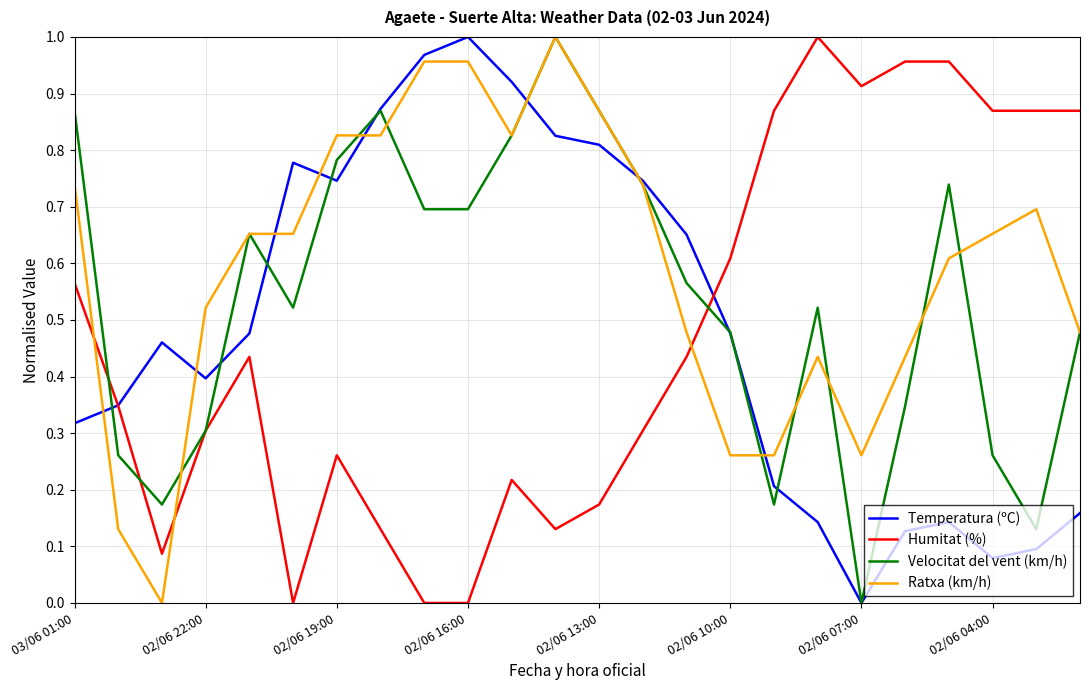

Which series has the largest total across all categories?

Ratxa (km/h)